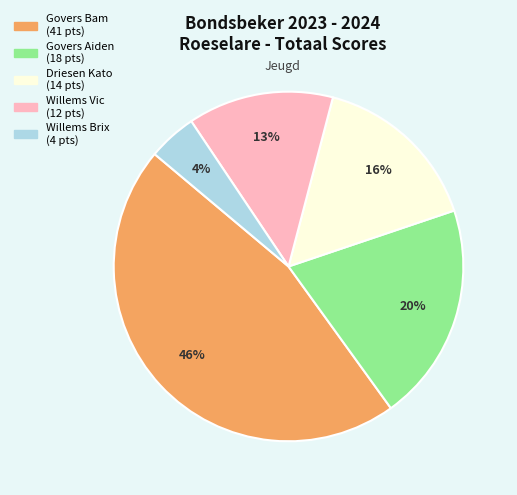

Is there any slice that represents more than half of the pie?

No